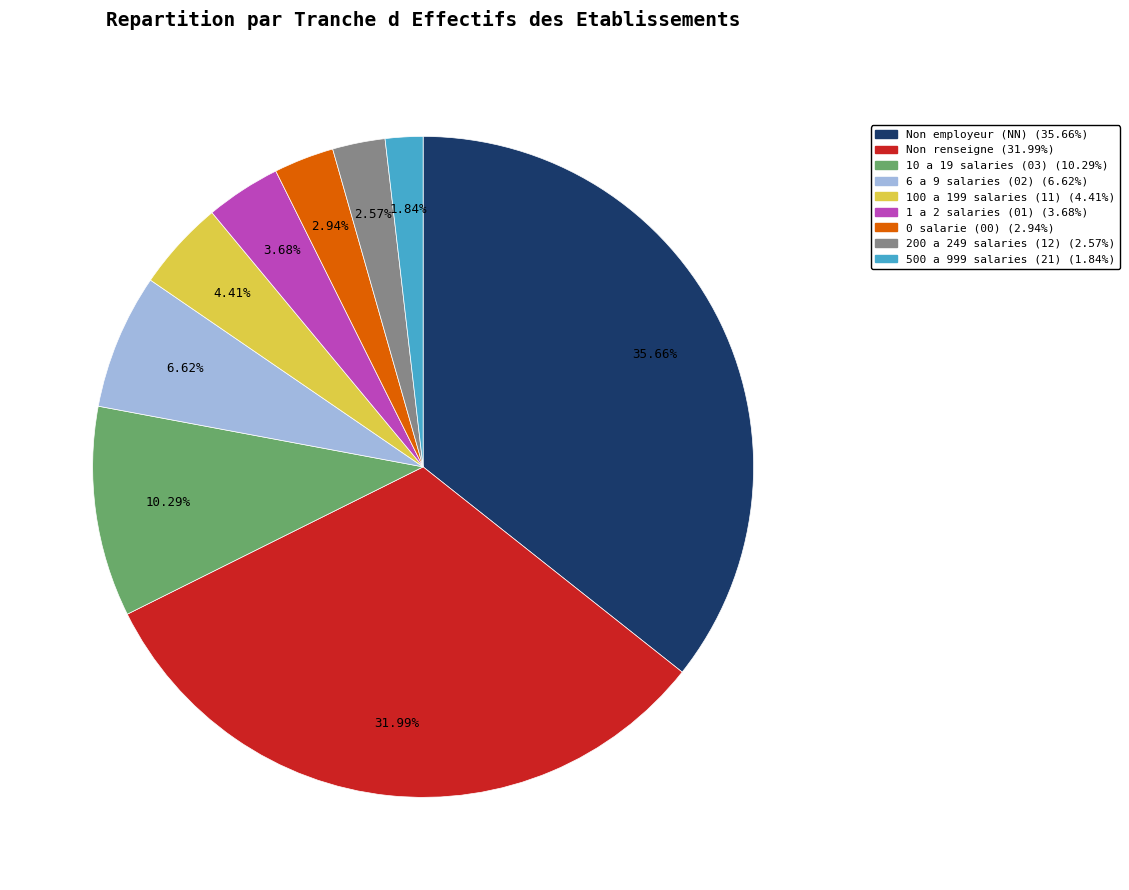

How many segments does this pie chart have?

9